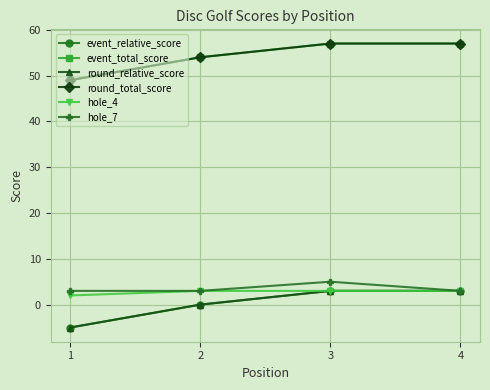

Is this an area chart (filled region under the line)?

No